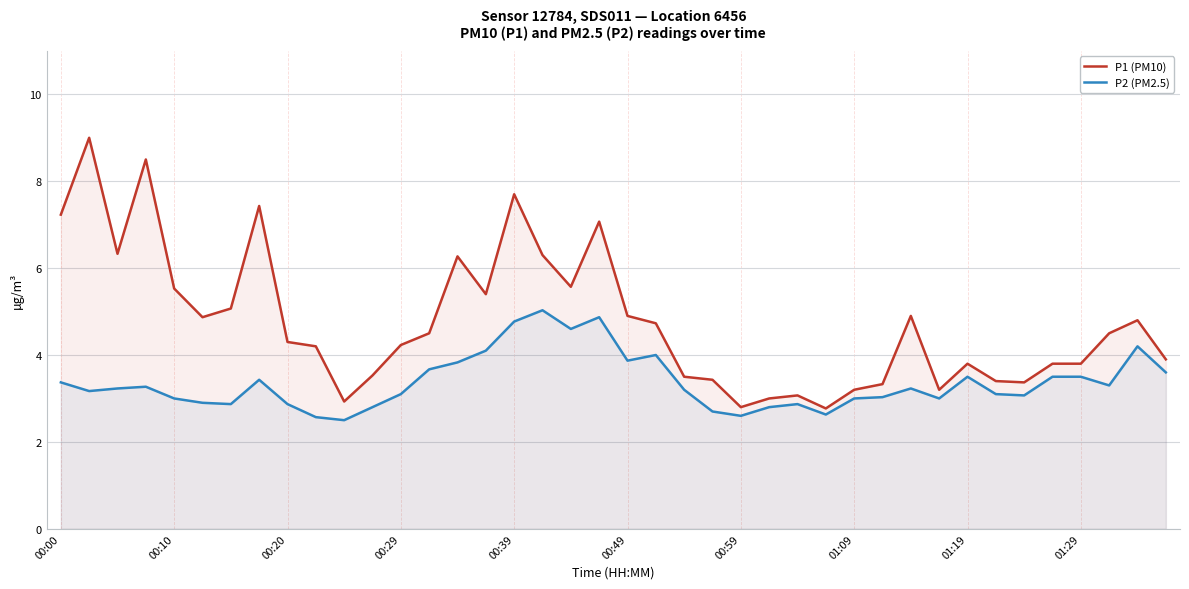

What are all the series names shown in the legend?

P1 (PM10), P2 (PM2.5)